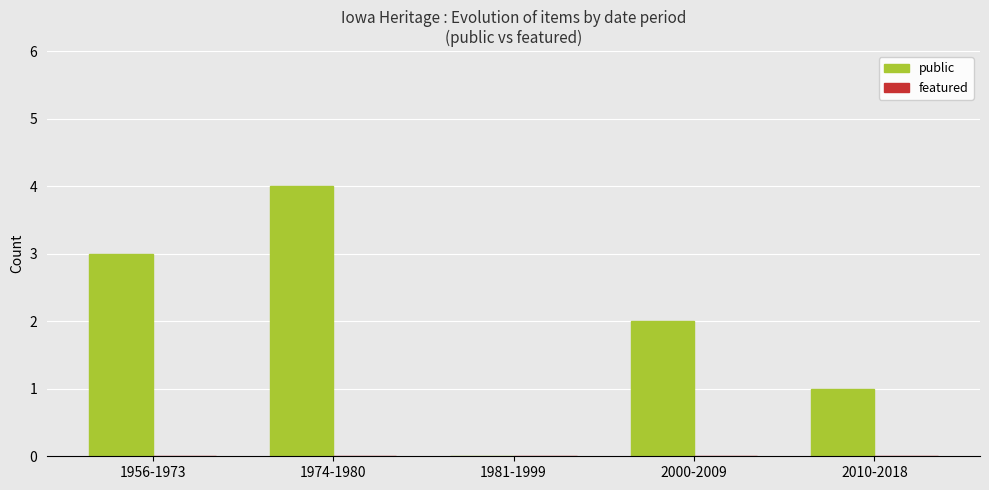

Between 1956-1973 and 2010-2018, which is larger?

1956-1973